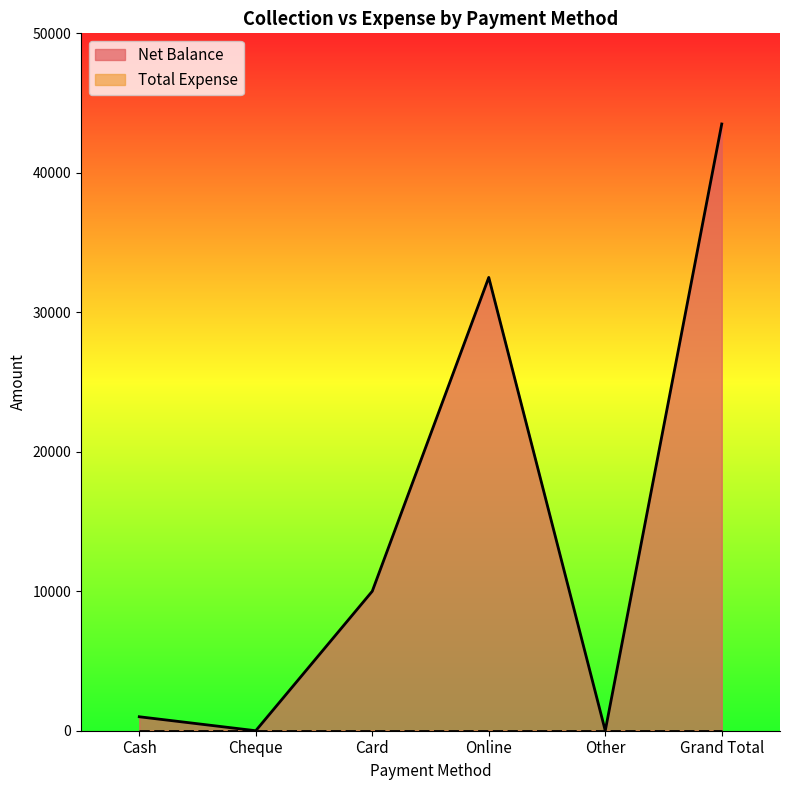

Reading left to right, list all the values displayed in this chart.

Cash=1001	Cheque=0	Card=10000	Online=32500	Other=0	Grand Total=43501